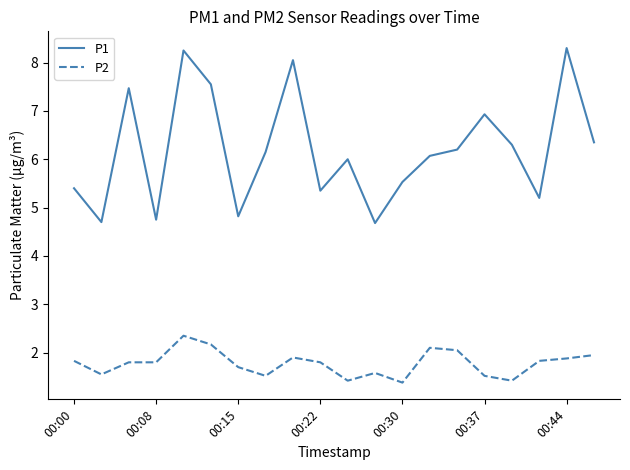

What is the difference between the maximum and minimum values in the P1 series?

3.6